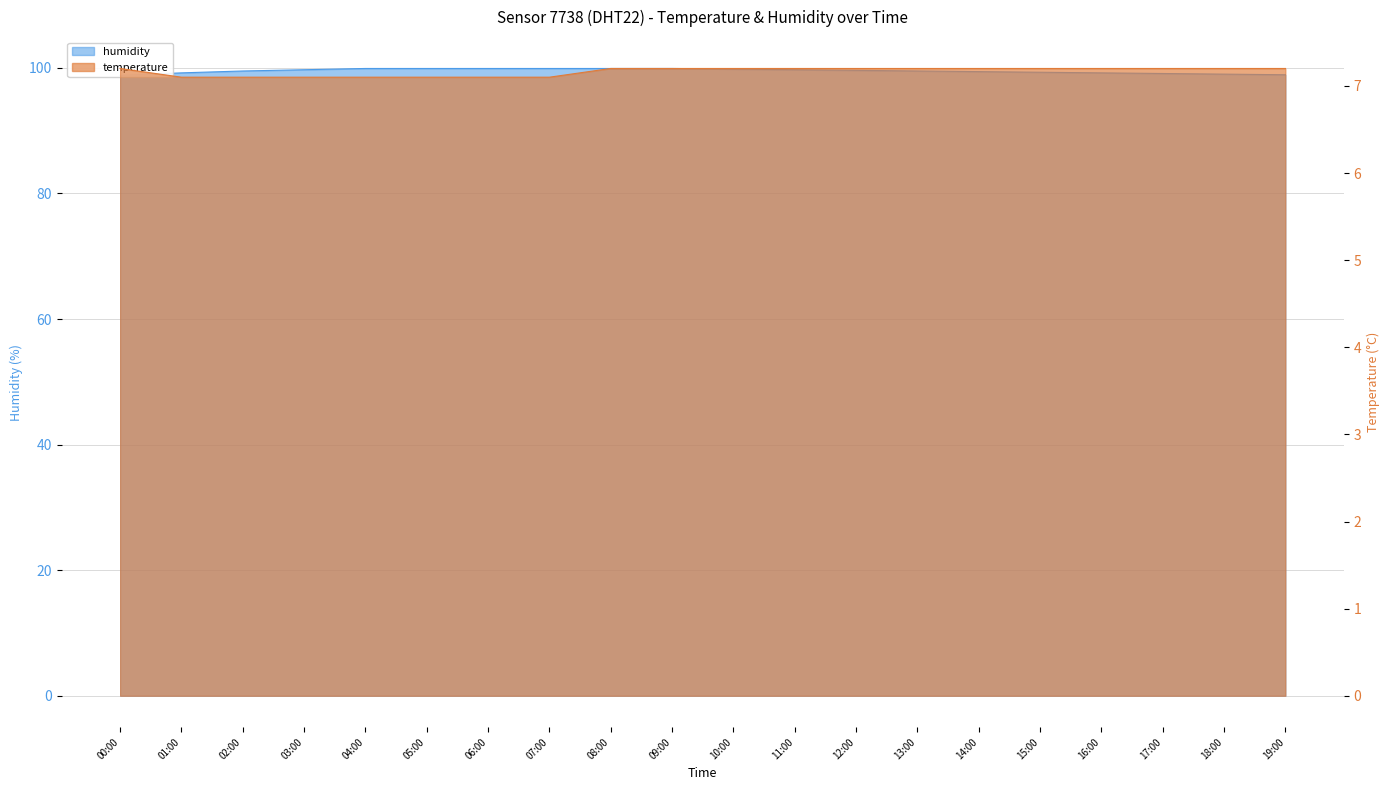

The value of humidity at 12:00 is 153.1. True or false?

False